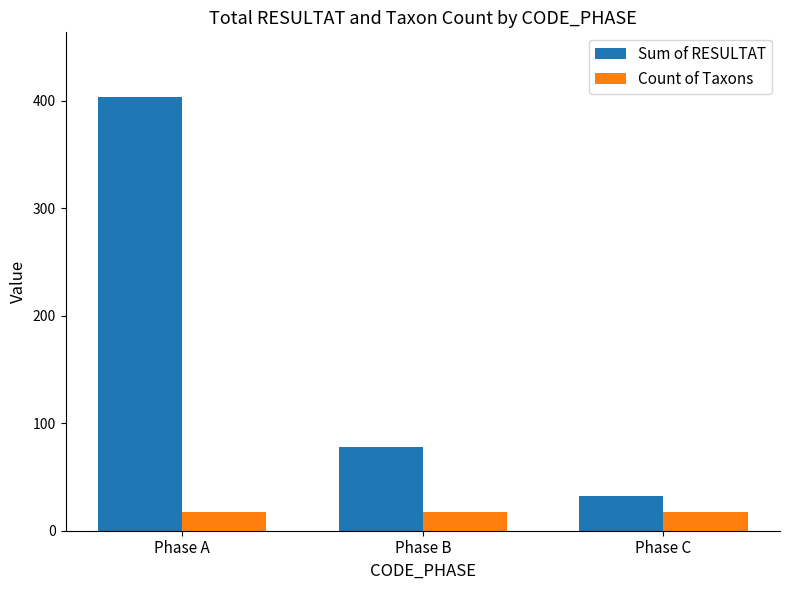

Rank the categories by Sum of RESULTAT value from highest to lowest.

Phase A, Phase B, Phase C